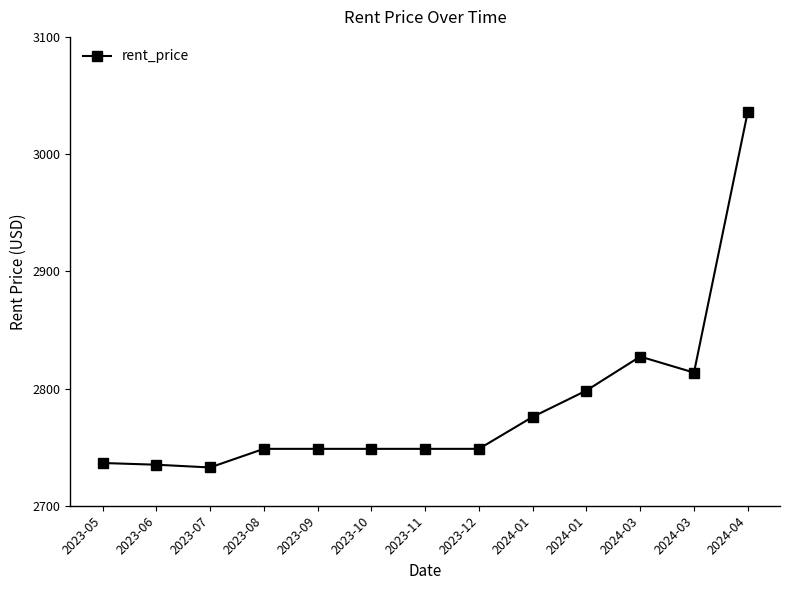

What is the value of the 9th point from the left?

2775.8